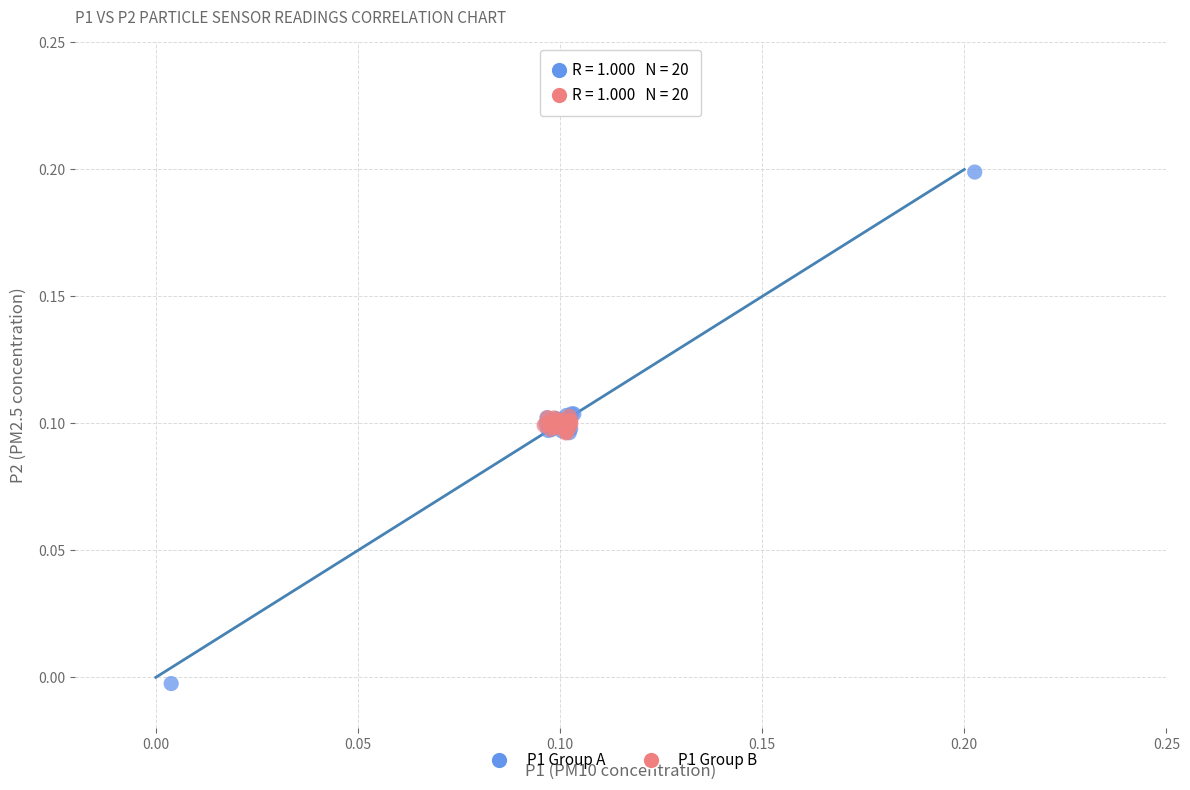

Which series has the largest Y range (max minus min)?

P1 Group A